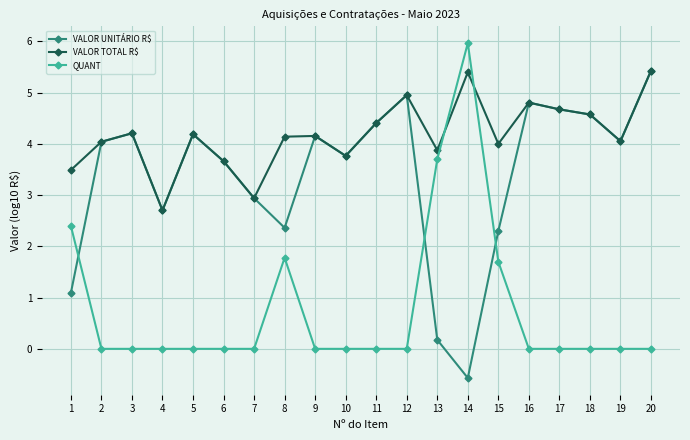

What is the difference between the highest and lowest values at 6?

3.7